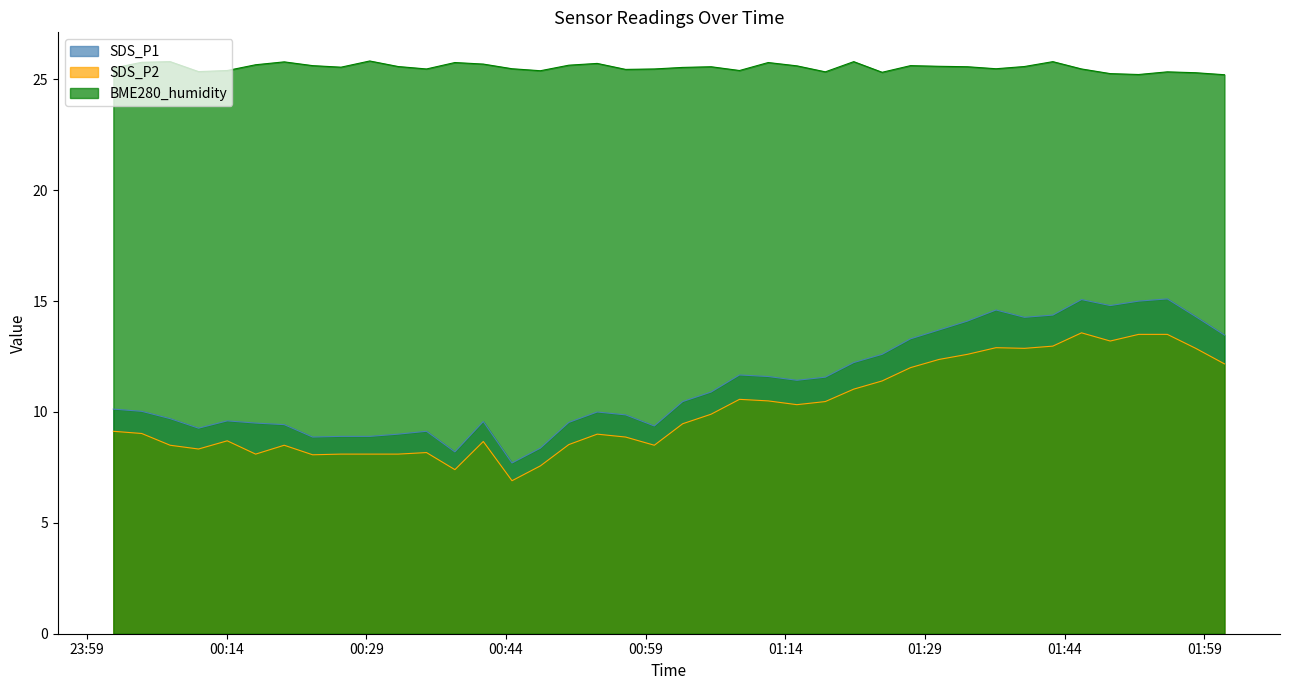

How many lines are shown in the chart?

3